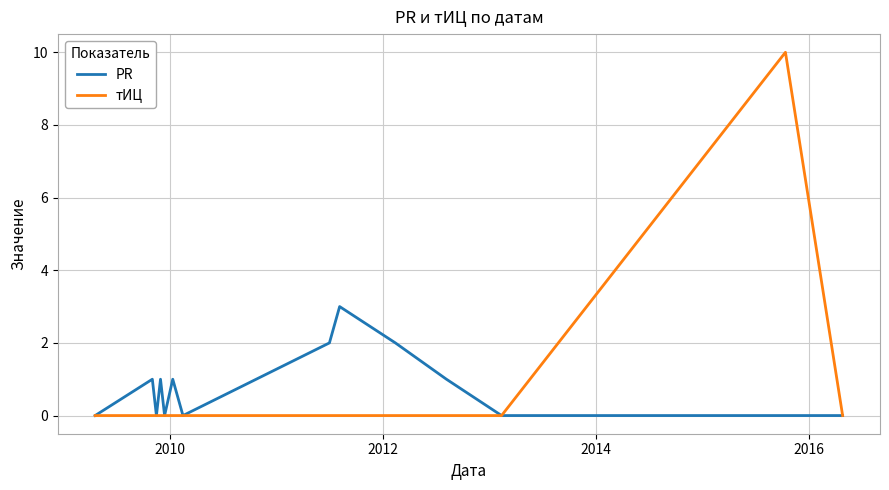

Which series has the largest range (max minus min)?

тИЦ